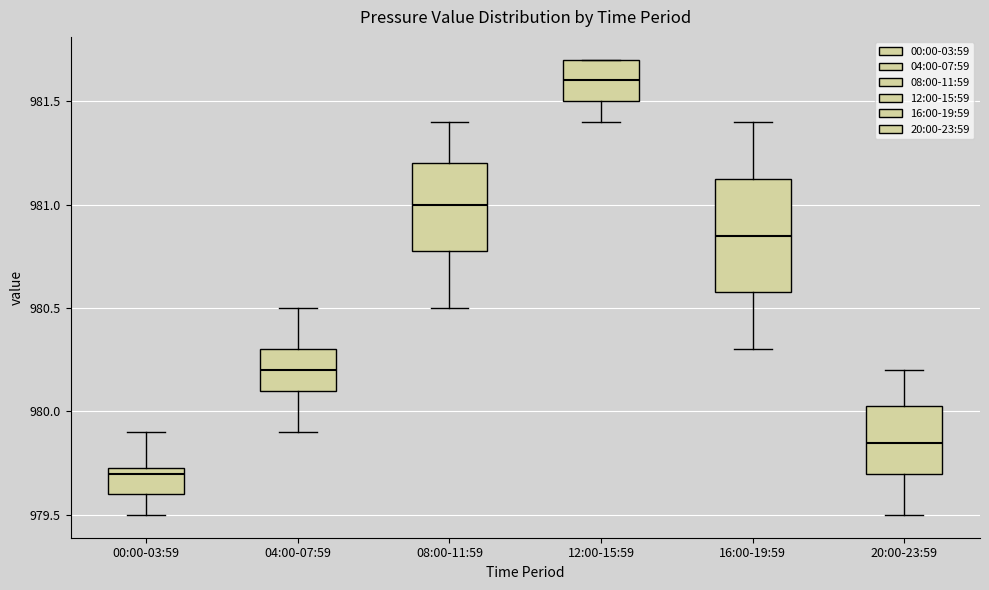

Reading left to right, transcribe this box plot: for each box, give where its median line is, the range the box spans, and where its two whiskers end, as read against the y-axis. The values are not printed on the chart, so give them approximately, as read against the axis.

00:00-03:59: median 979.70, box 979.60 to 979.75, whiskers 979.50 to 979.90
04:00-07:59: median 980.20, box 980.10 to 980.30, whiskers 979.90 to 980.50
08:00-11:59: median 981.00, box 980.80 to 981.20, whiskers 980.50 to 981.40
12:00-15:59: median 981.60, box 981.50 to 981.70, whiskers 981.40 to 981.70
16:00-19:59: median 980.85, box 980.60 to 981.15, whiskers 980.30 to 981.40
20:00-23:59: median 979.85, box 979.70 to 980.05, whiskers 979.50 to 980.20